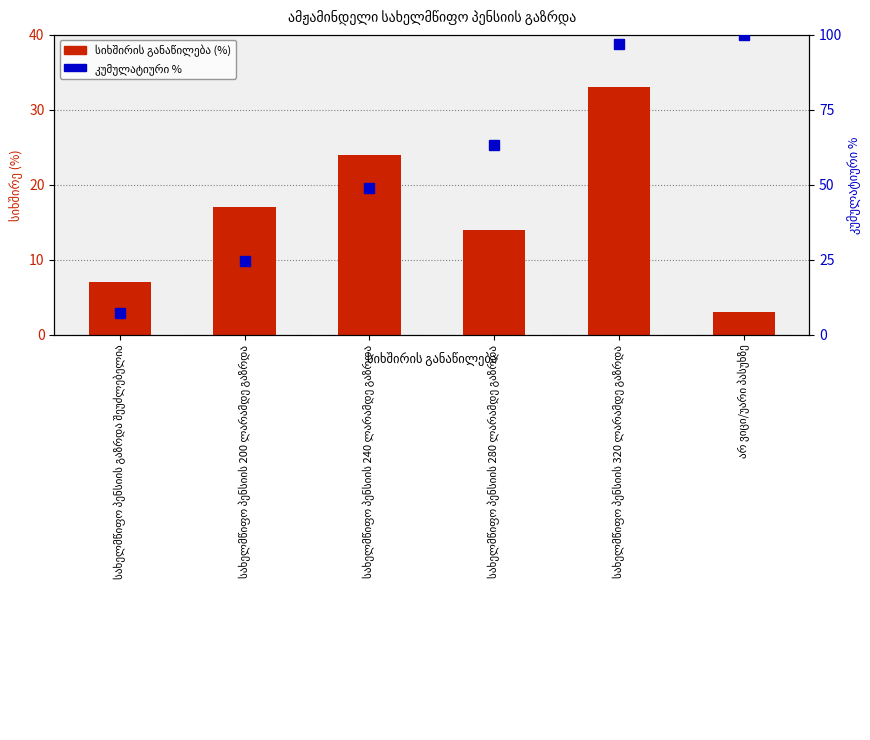

At how many categories does at least one series exceed 67?

2